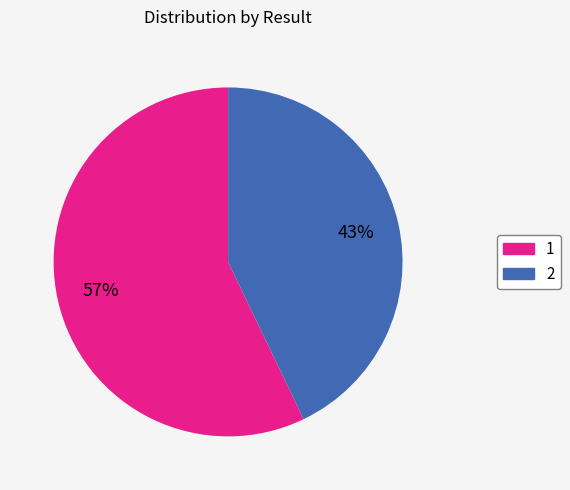

Rank the categories by value from highest to lowest.

1, 2